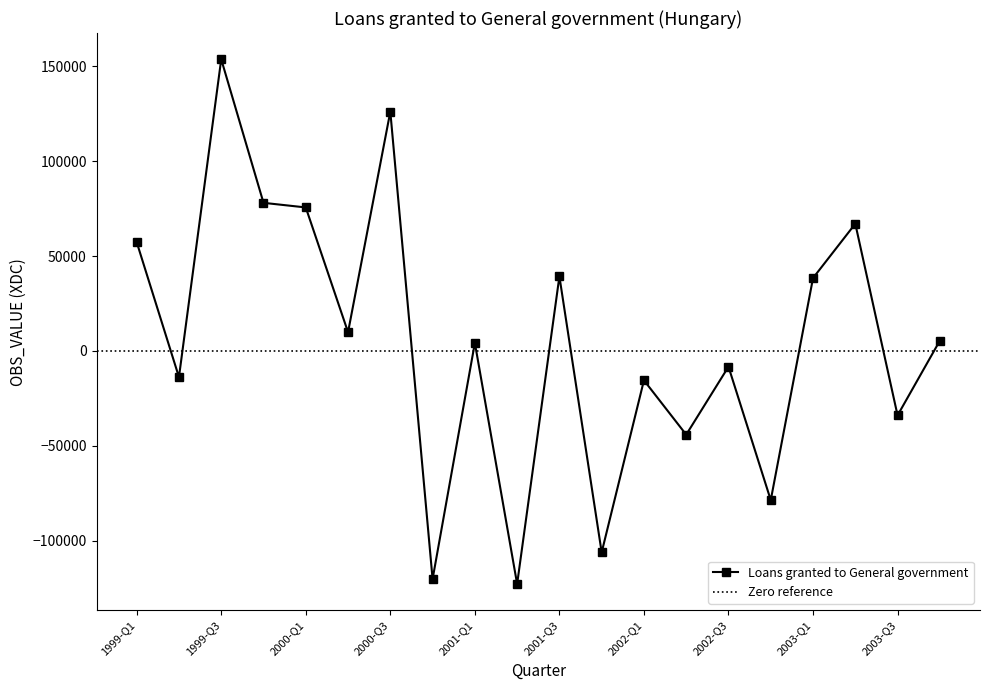

Is it true that the value at 2001-Q3 is 21932?

False